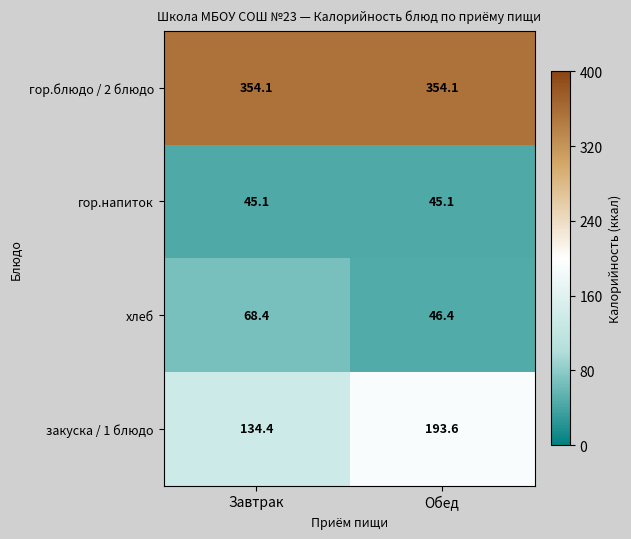

What is the difference between the highest and lowest values at Завтрак?

309.0